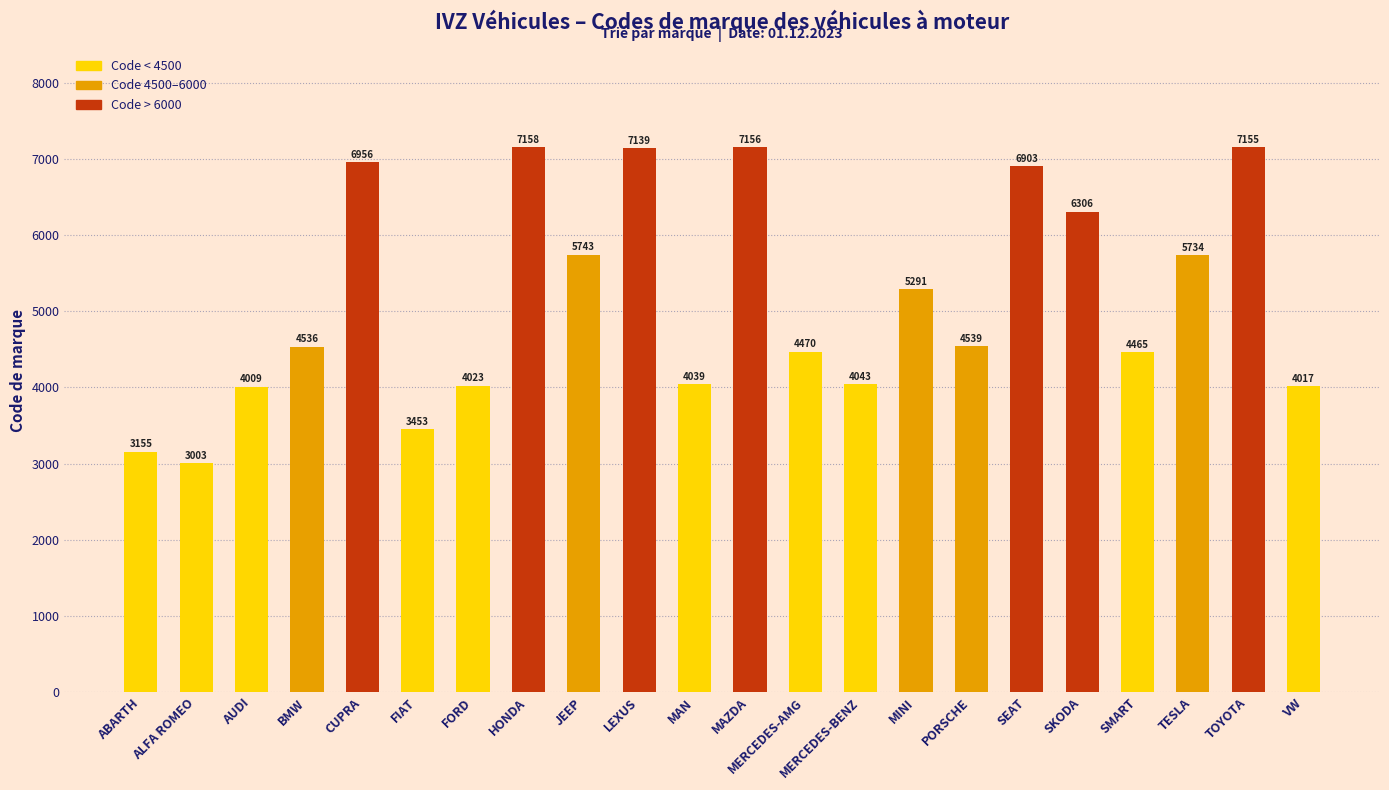

True or false: the data shows 6970 at FORD.

False